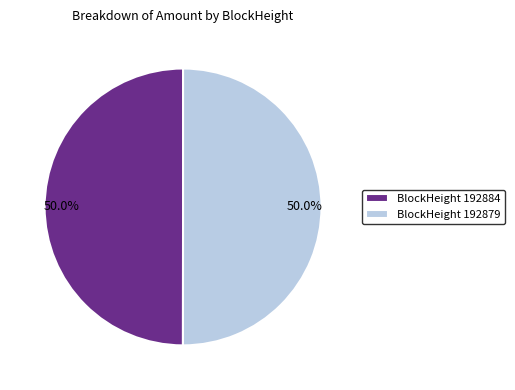

What is the ratio of the value at BlockHeight 192884 to the value at BlockHeight 192879?

1.0